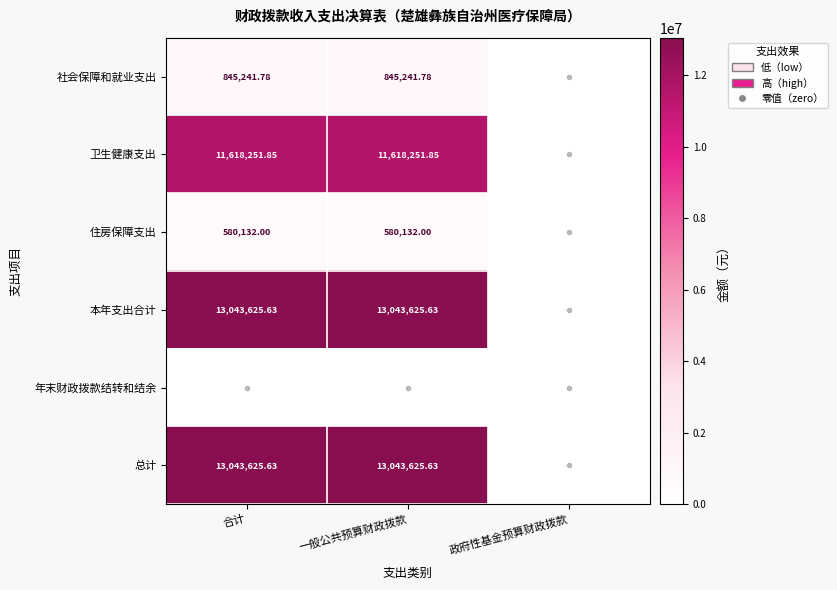

Rank the series by their maximum value, from highest to lowest.

本年支出合计, 总计, 卫生健康支出, 社会保障和就业支出, 住房保障支出, 年末财政拨款结转和结余